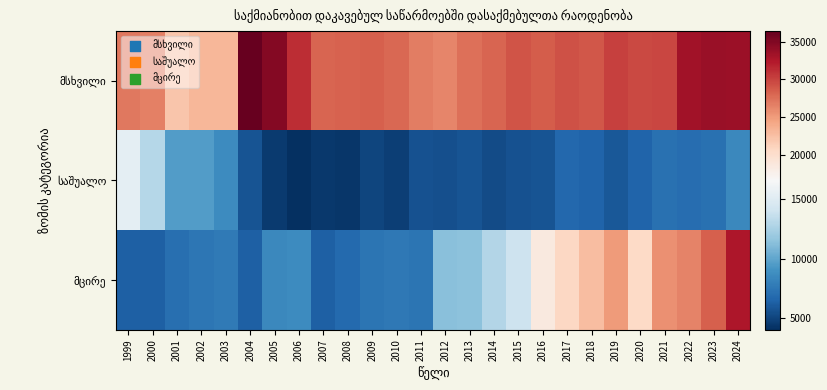

What is the maximum value shown in the chart?

36410